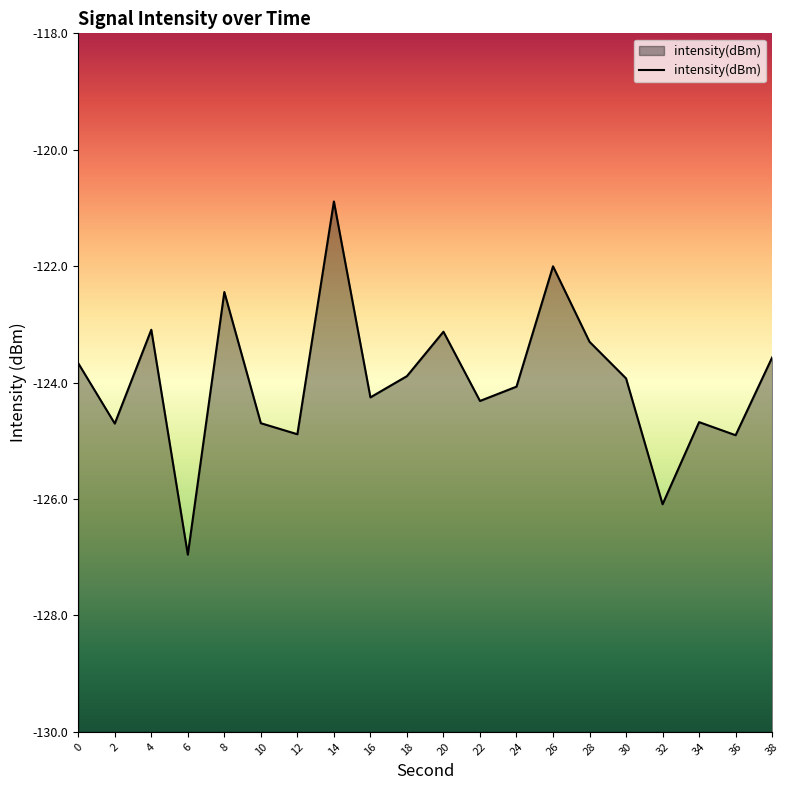

Reading left to right, transcribe all the data shown in this chart.

-123.7	-124.7	-123.1	-127.0	-122.4	-124.7	-124.9	-120.9	-124.3	-123.9	-123.1	-124.3	-124.1	-122.0	-123.3	-123.9	-126.1	-124.7	-124.9	-123.6